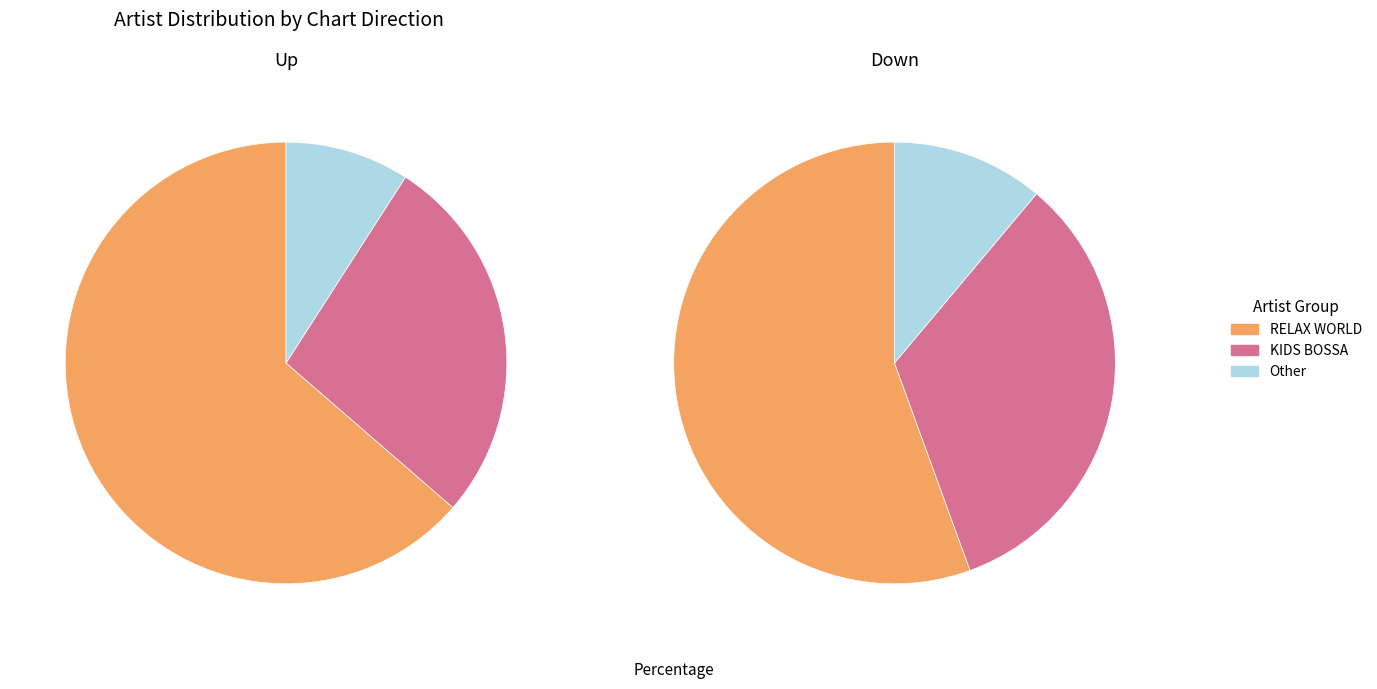

True or false: down accounts for 43% of the total.

True